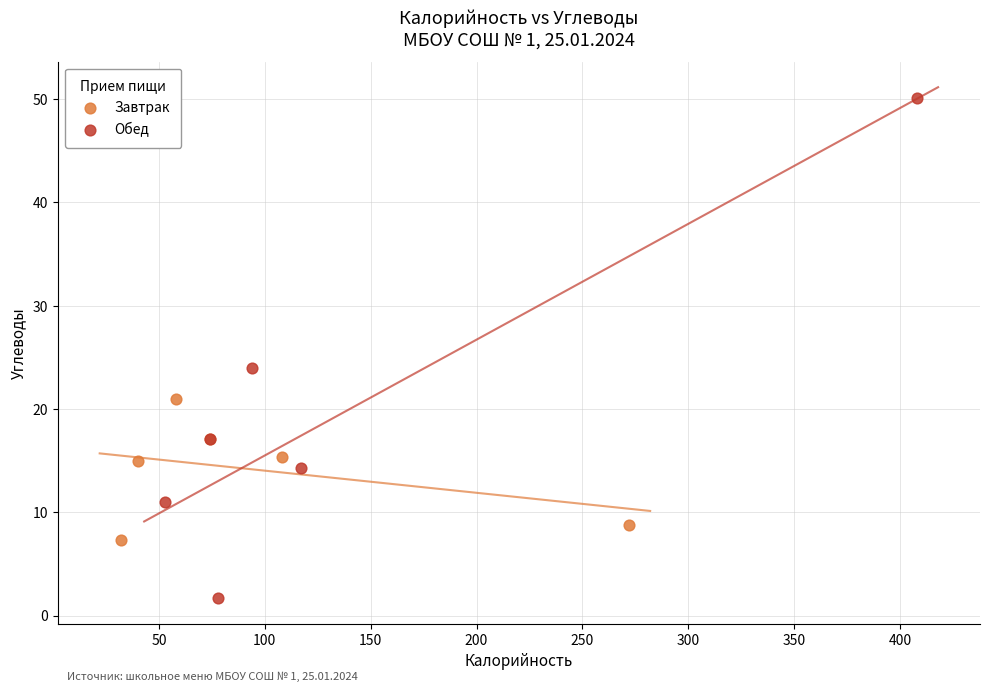

Which series contains the lowest Y value?

Обед